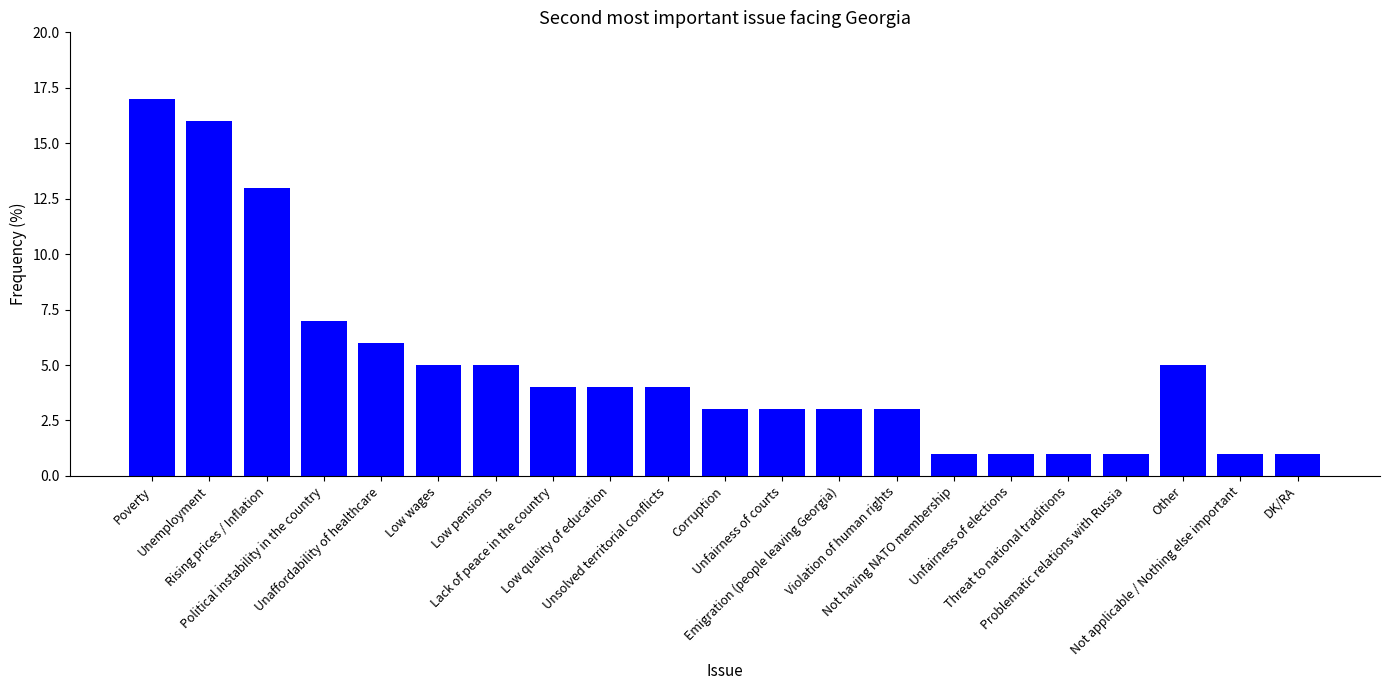

What is the difference between the values at Threat to national traditions and Unaffordability of healthcare?

5